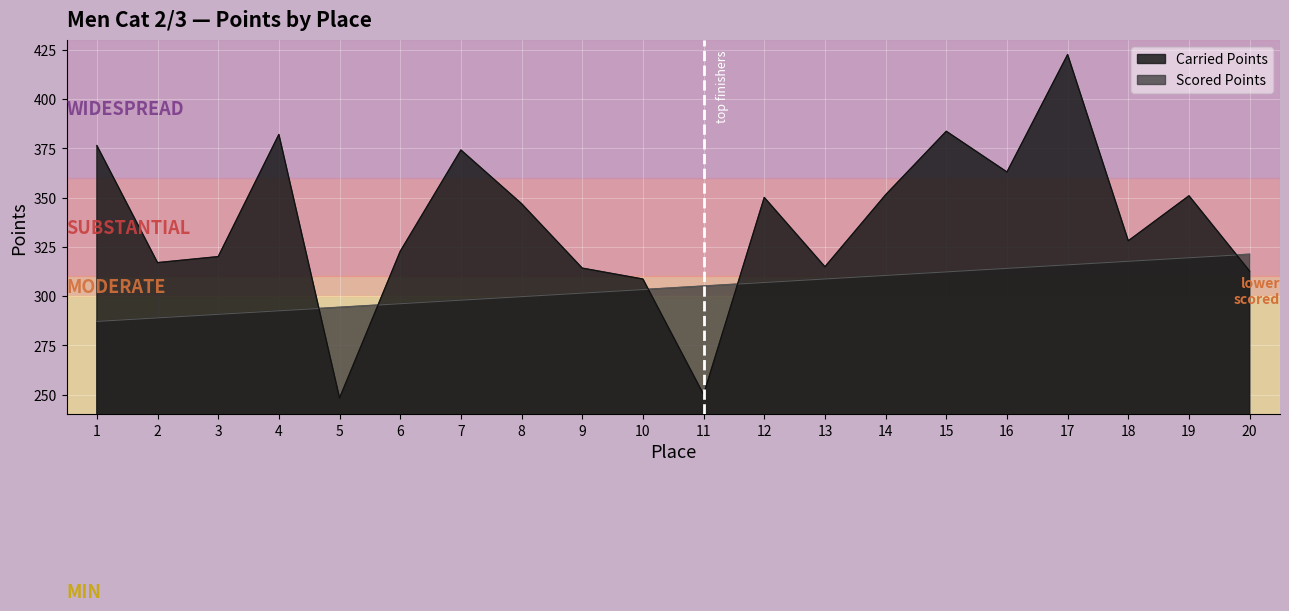

Where is the first local minimum for Carried Points?

2